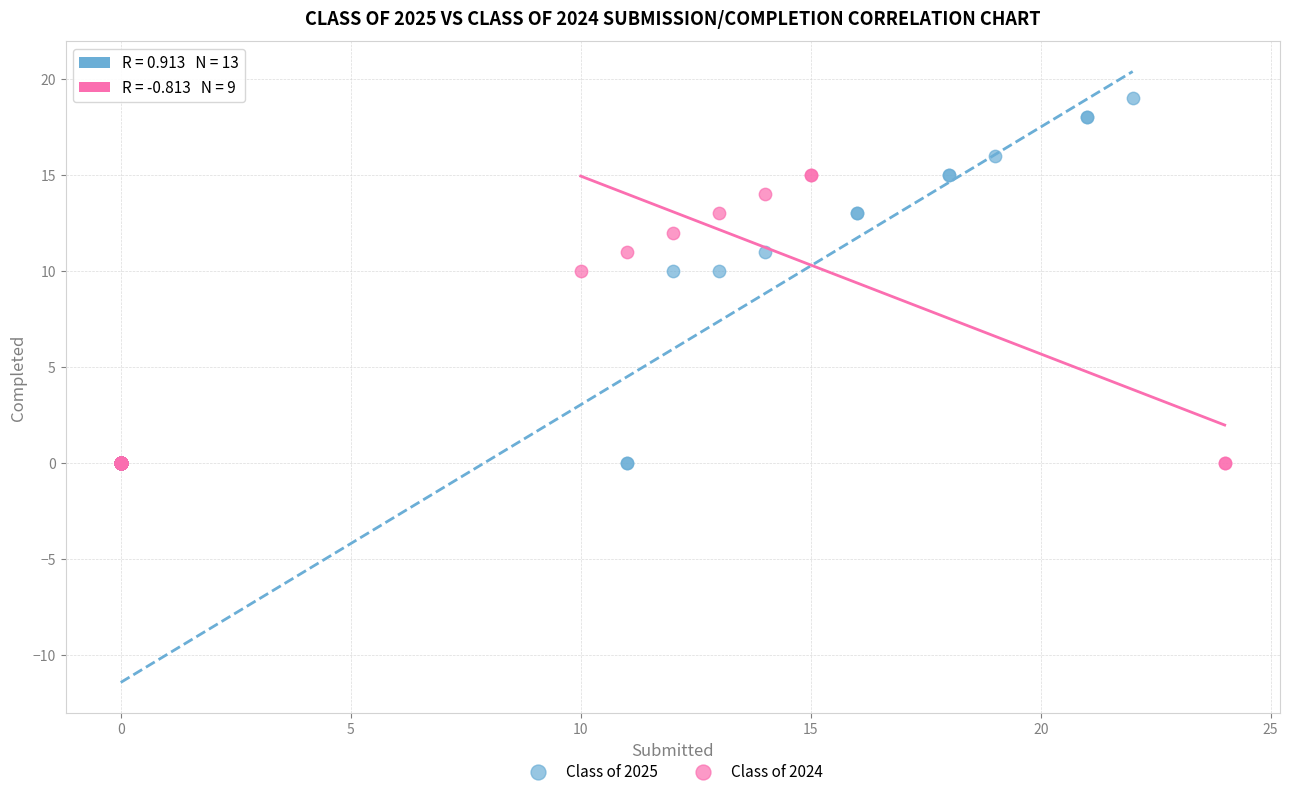

Which series has the largest Y range (max minus min)?

Class of 2025